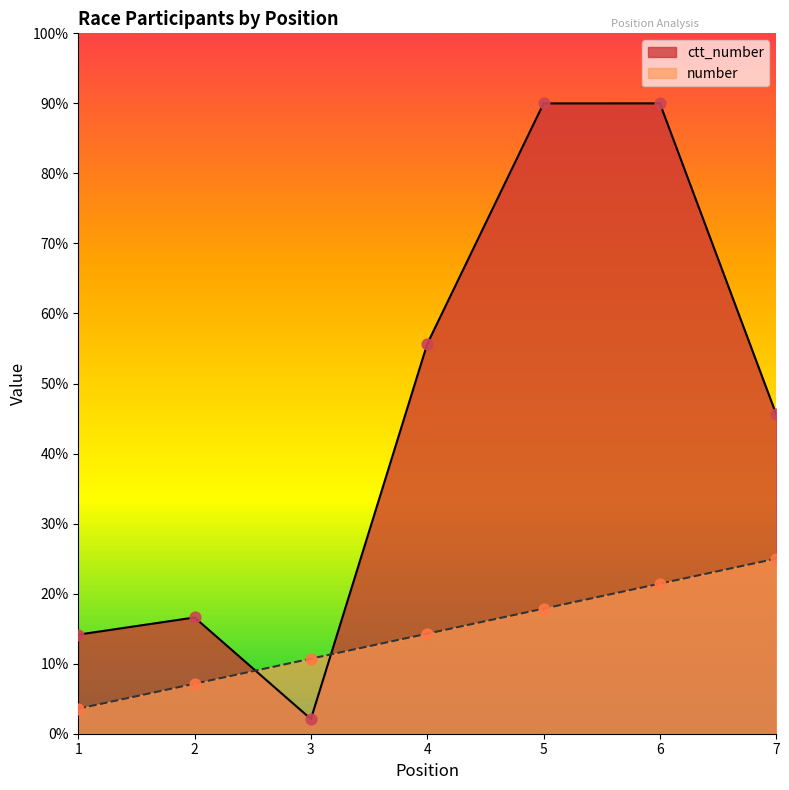

At which category is the sum across all series the highest?

6